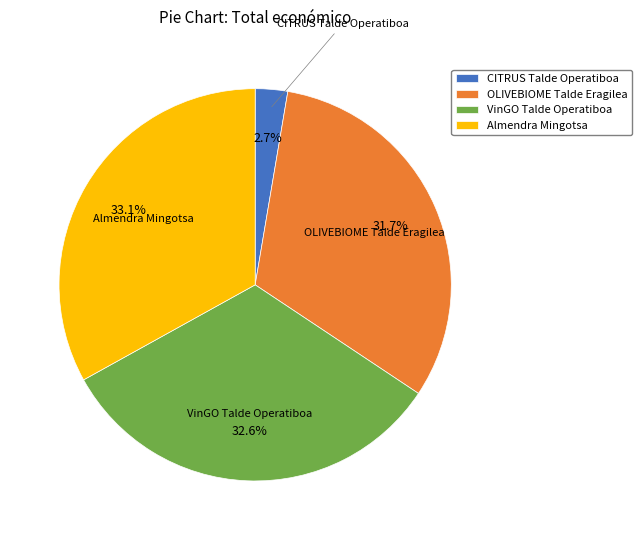

The VinGO Talde Operatiboa slice represents 33% of the pie. True or false?

True